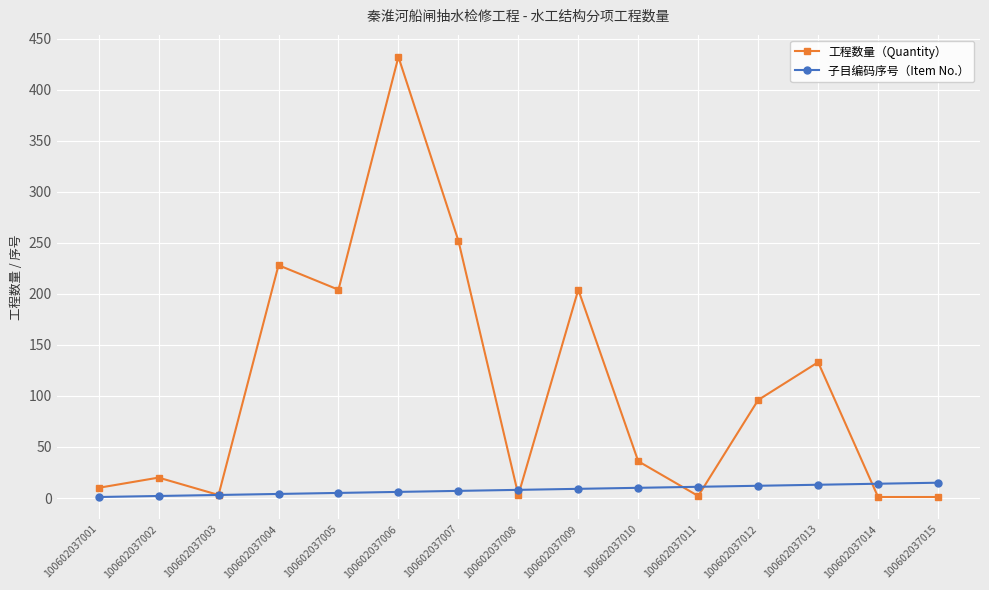

At which category is the sum across all series the highest?

100602037006